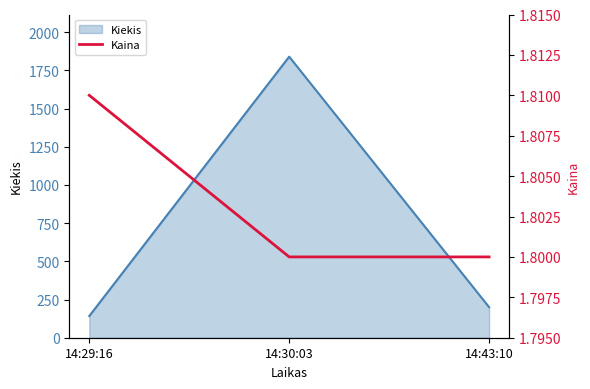

Which category has the lowest value across all series?

14:30:03